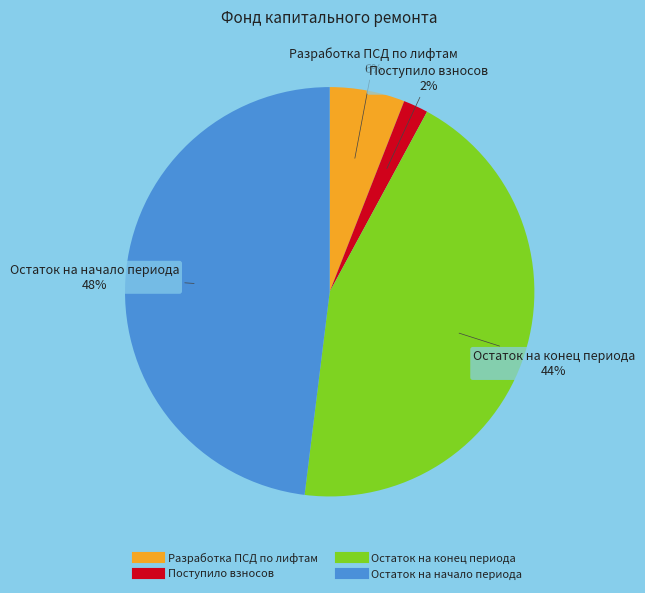

Between Остаток на конец периода and Поступило взносов, which is larger?

Остаток на конец периода